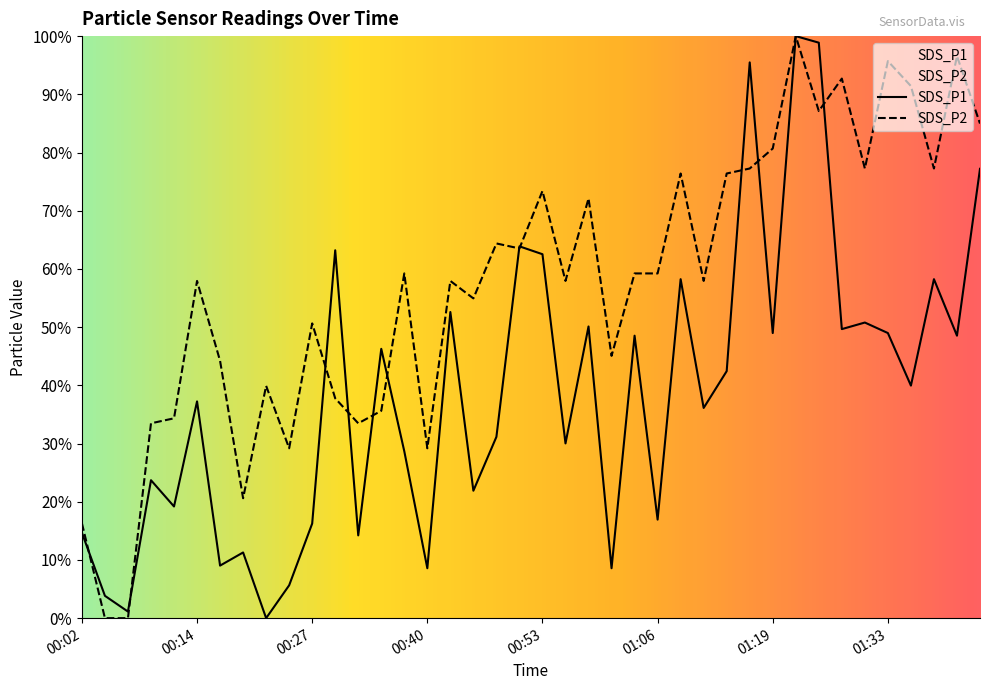

What is the sum of the SDS_P1 values at 01:35 and 01:28?

0.9